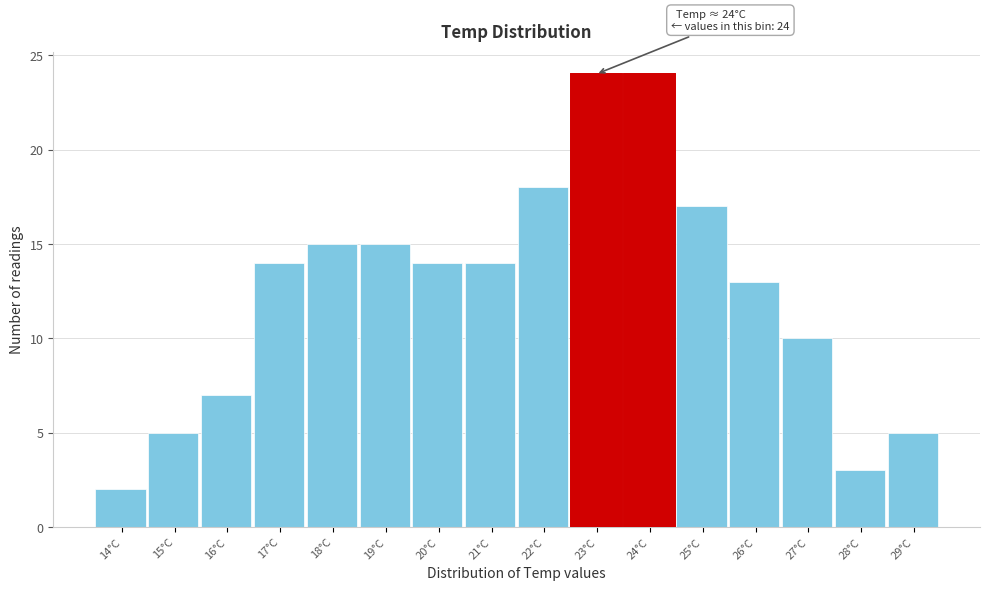

Reading left to right, extract all data points from this chart.

14°C=2	15°C=5	16°C=7	17°C=14	18°C=15	19°C=15	20°C=14	21°C=14	22°C=18	23°C=24	24°C=24	25°C=17	26°C=13	27°C=10	28°C=3	29°C=5